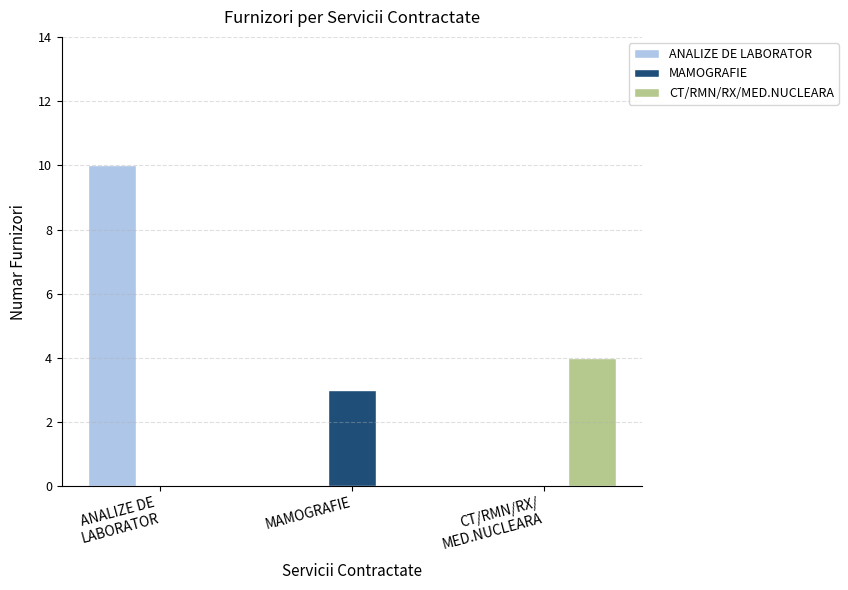

Which series has the widest spread of values?

ANALIZE DE LABORATOR